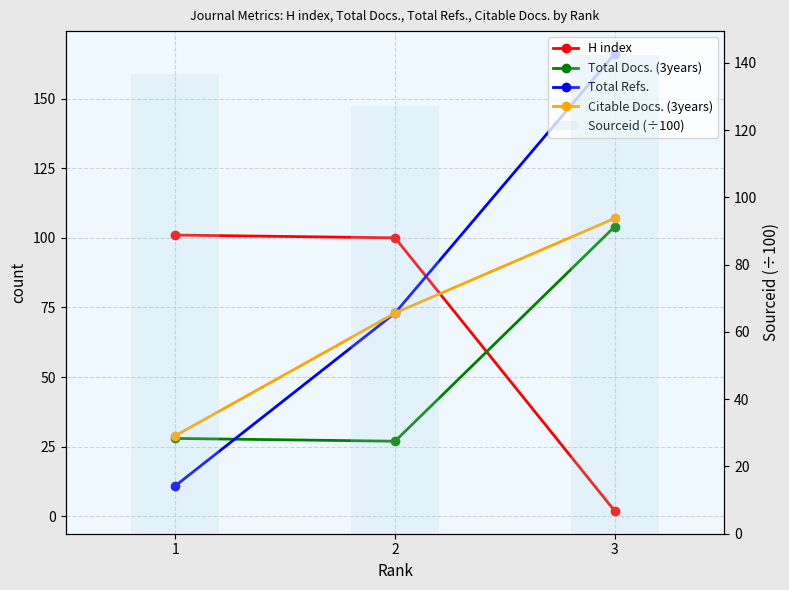

Reading right to left, what are all the values shown in this chart?

H index: 2.0	100.0	101.0
Total Docs. (3years): 104.0	27.0	28.0
Total Refs.: 166.0	73.0	11.0
Citable Docs. (3years): 107.0	73.0	29.0
Sourceid (÷100): 142.3	127.3	136.6